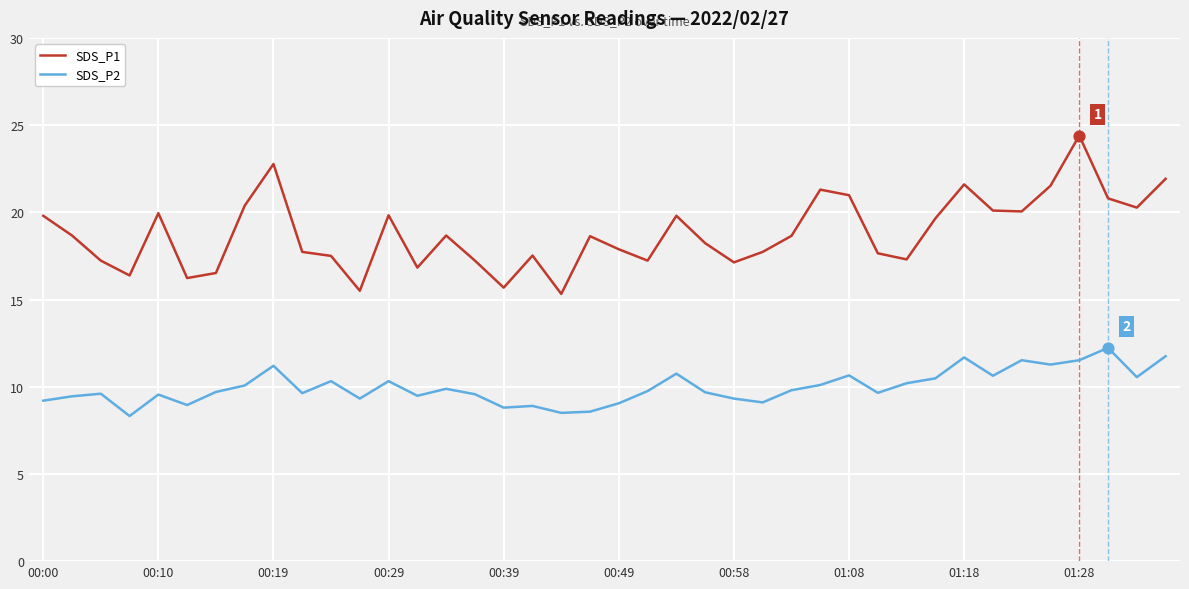

Which series has the largest total across all categories?

SDS_P1